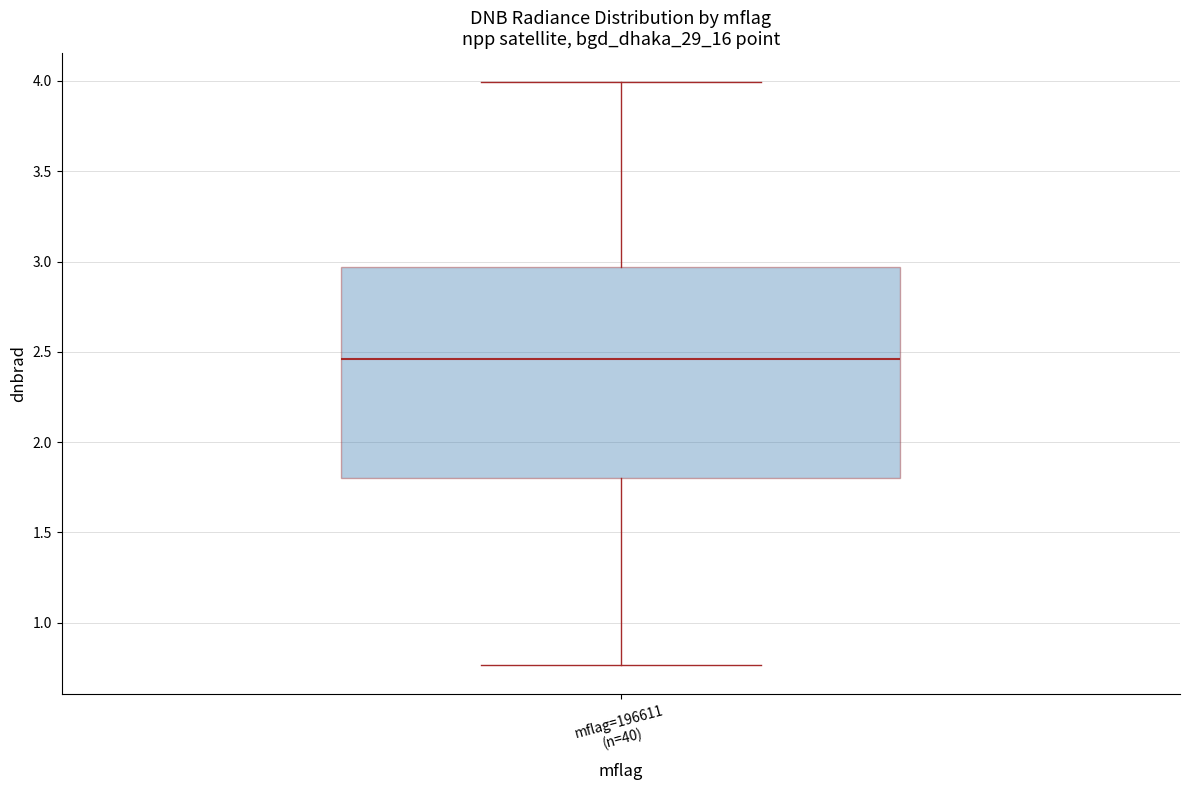

Read this box plot against the y-axis: the position of the median line, the range covered by the box, and the ends of both whiskers. The values are not printed on the chart, so give them approximately, as read against the axis.

median 2.45, box 1.80 to 2.95, whiskers 0.75 to 4.00